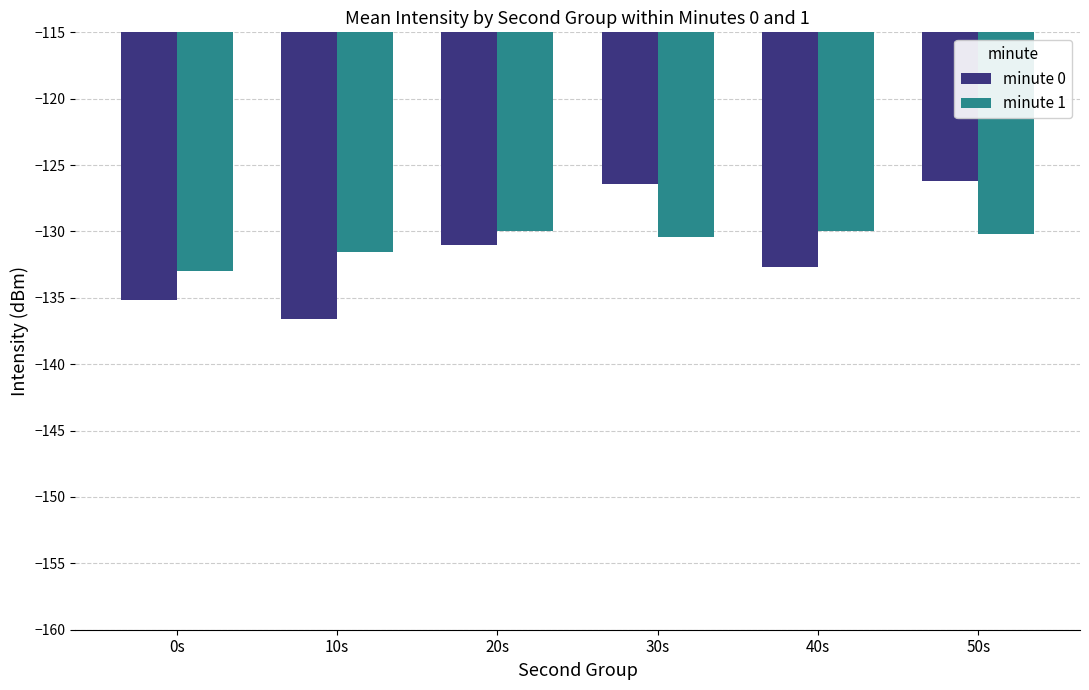

What is the greatest value displayed?

-126.2